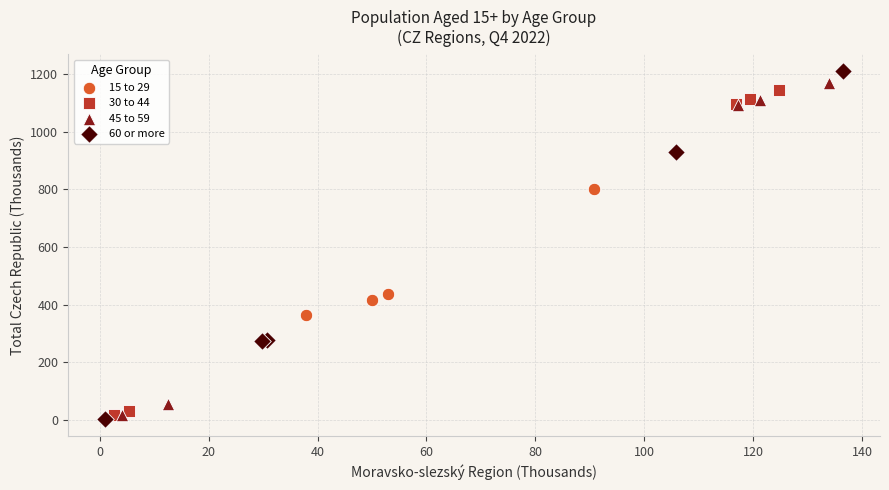

Which series has the widest spread of Y values?

60 or more